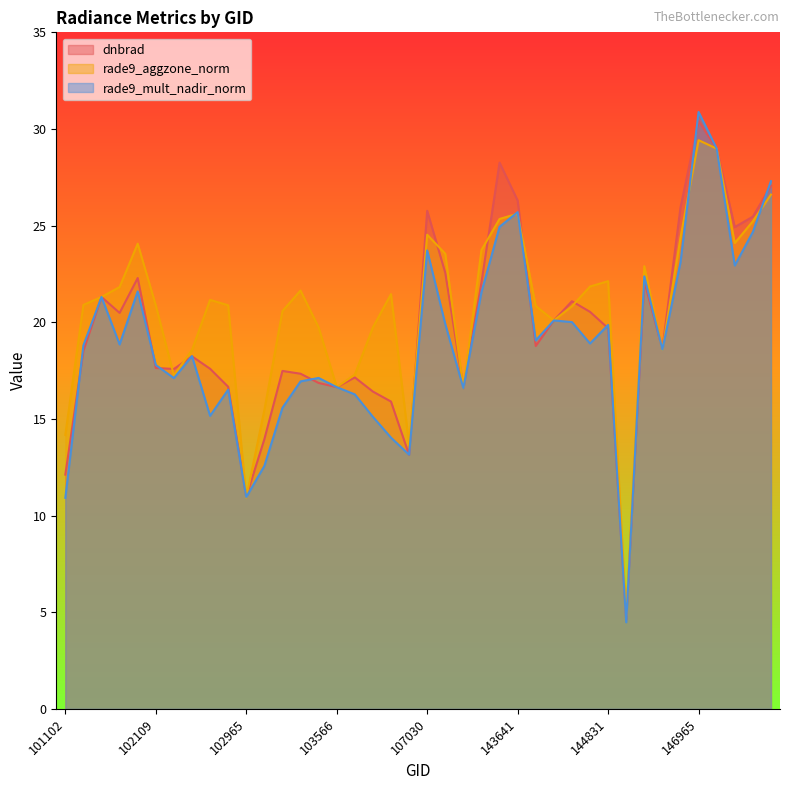

What is the highest value of the rade9_aggzone_norm series?

29.4